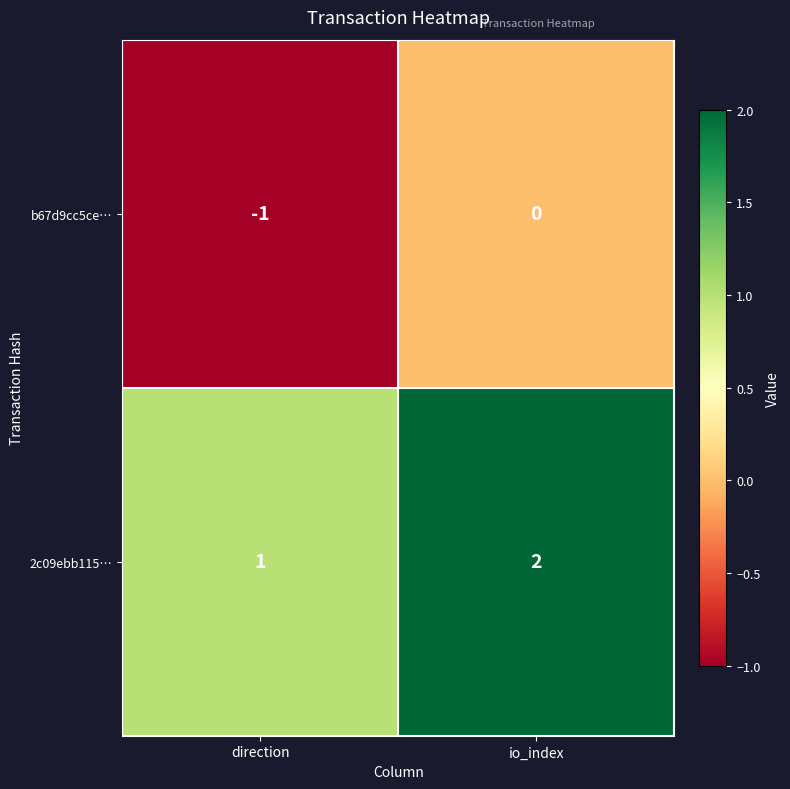

At which label is 2c09ebb115… closest to 1?

direction